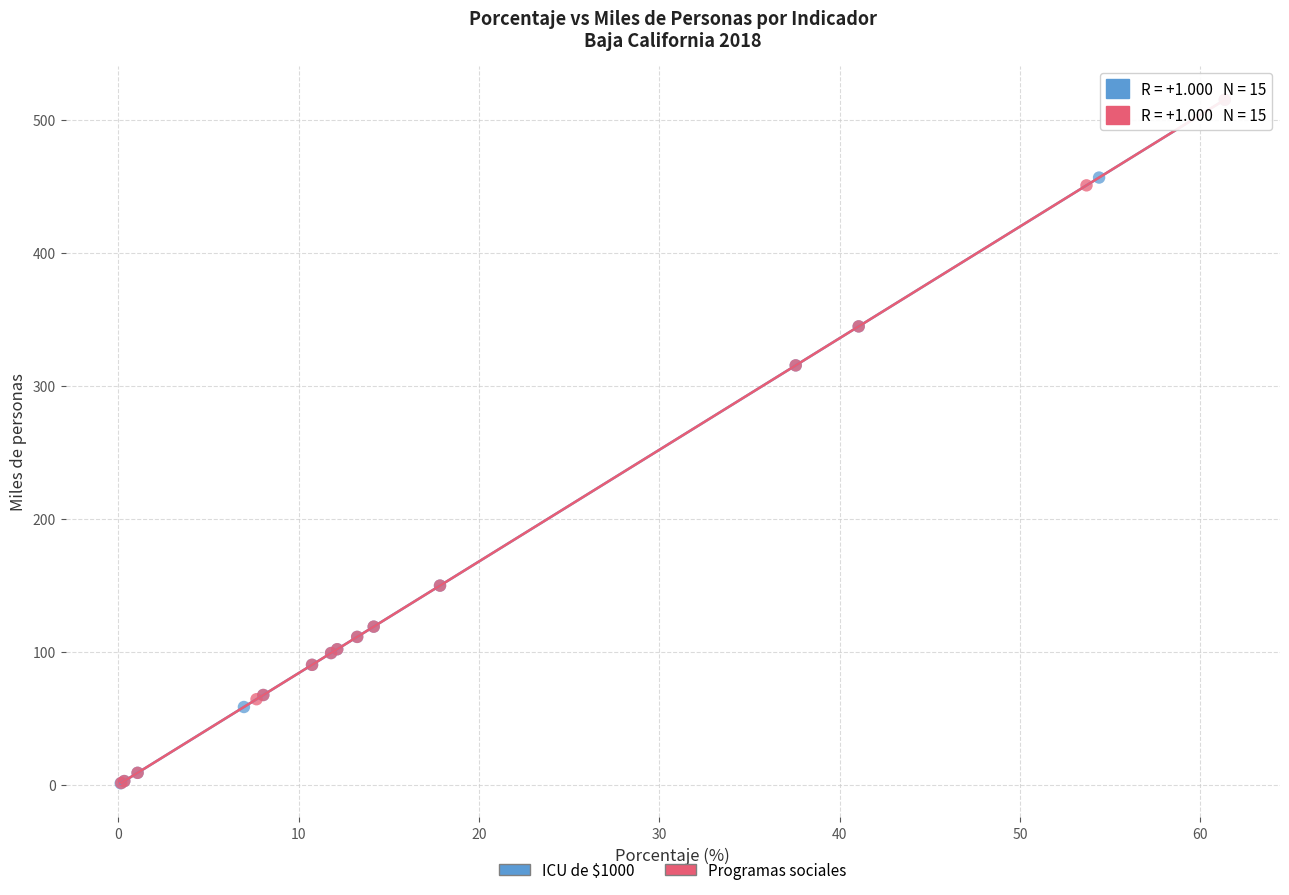

Which series has the widest spread of Y values?

ICU de $1000